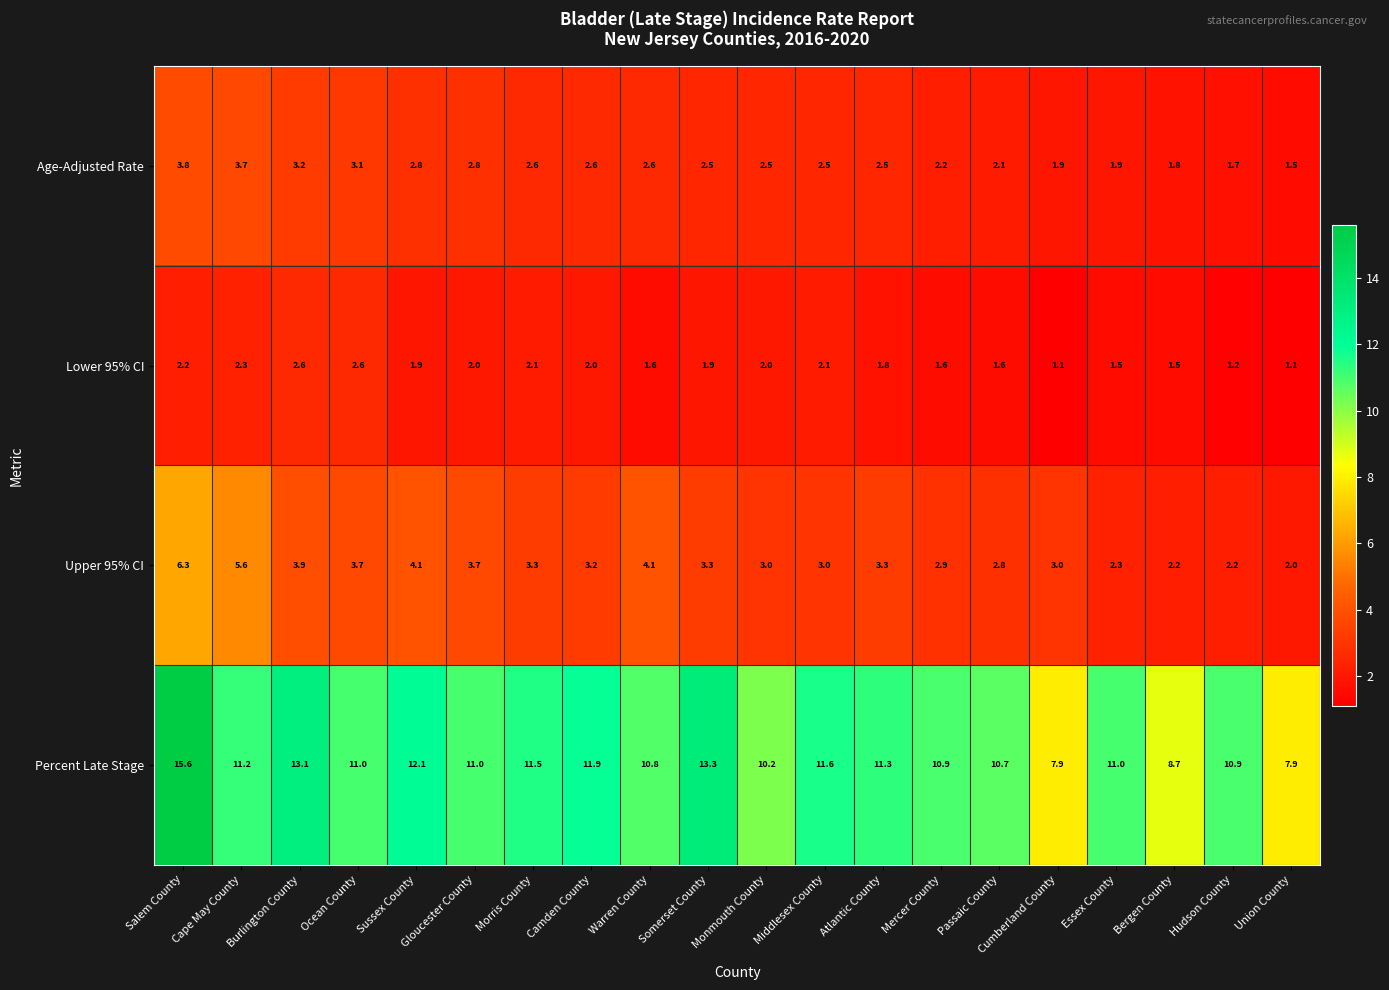

What is the maximum value for Lower 95% CI?

2.6